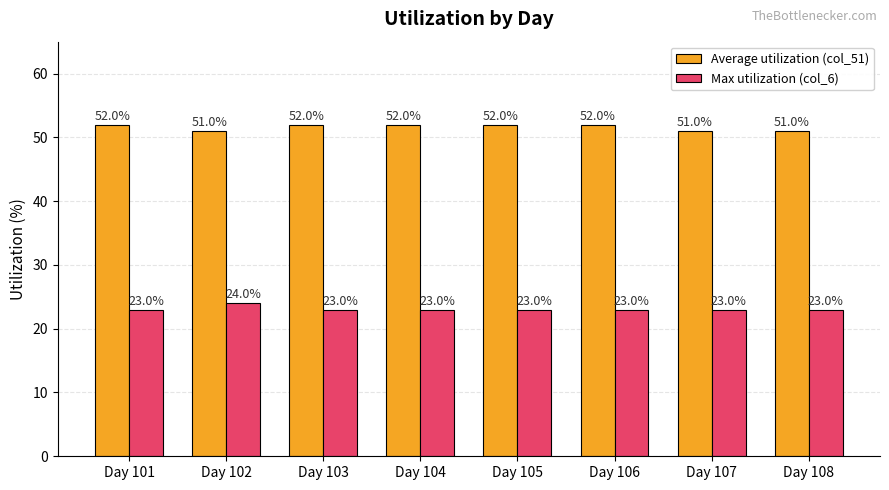

What is the difference between the second highest and minimum values in the Average utilization (col_51) series?

1